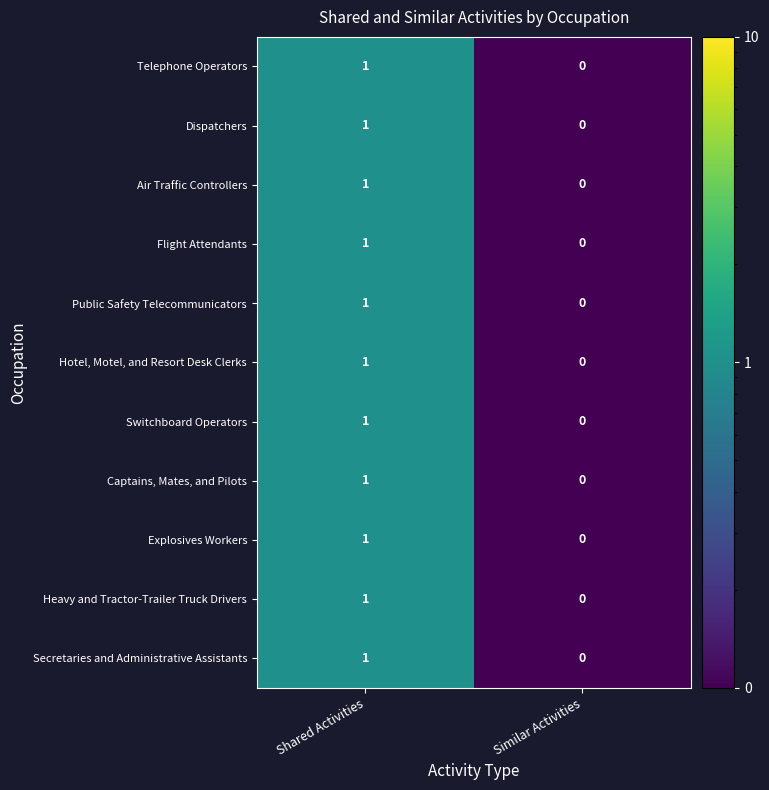

The Switchboard Operators series shows 0 at Similar Activities. True or false?

True